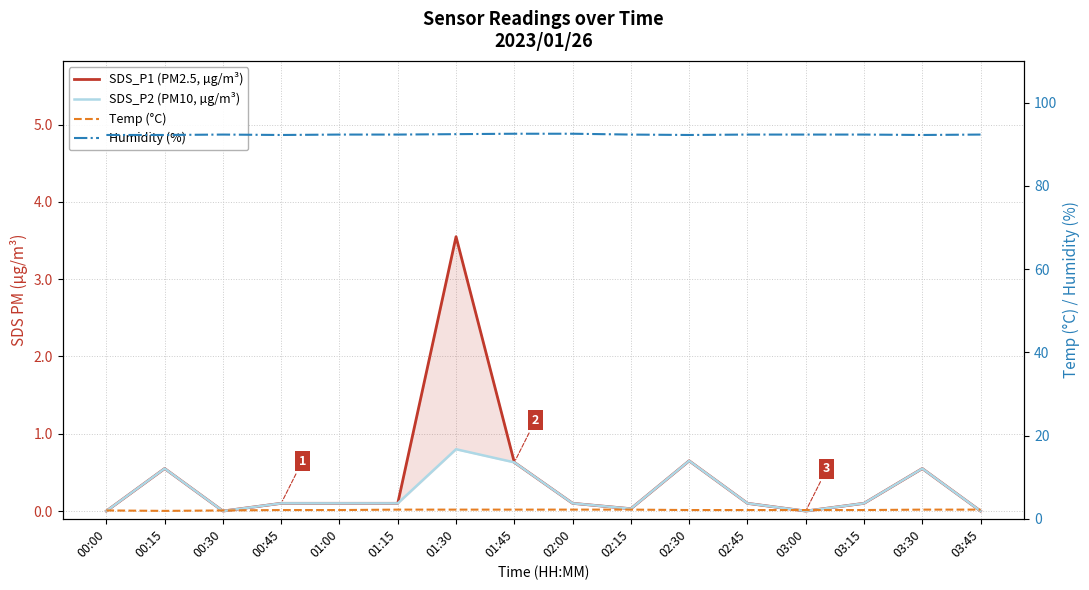

True or false: Humidity (%) and SDS_P2 (PM10, µg/m³) cross at least once.

False